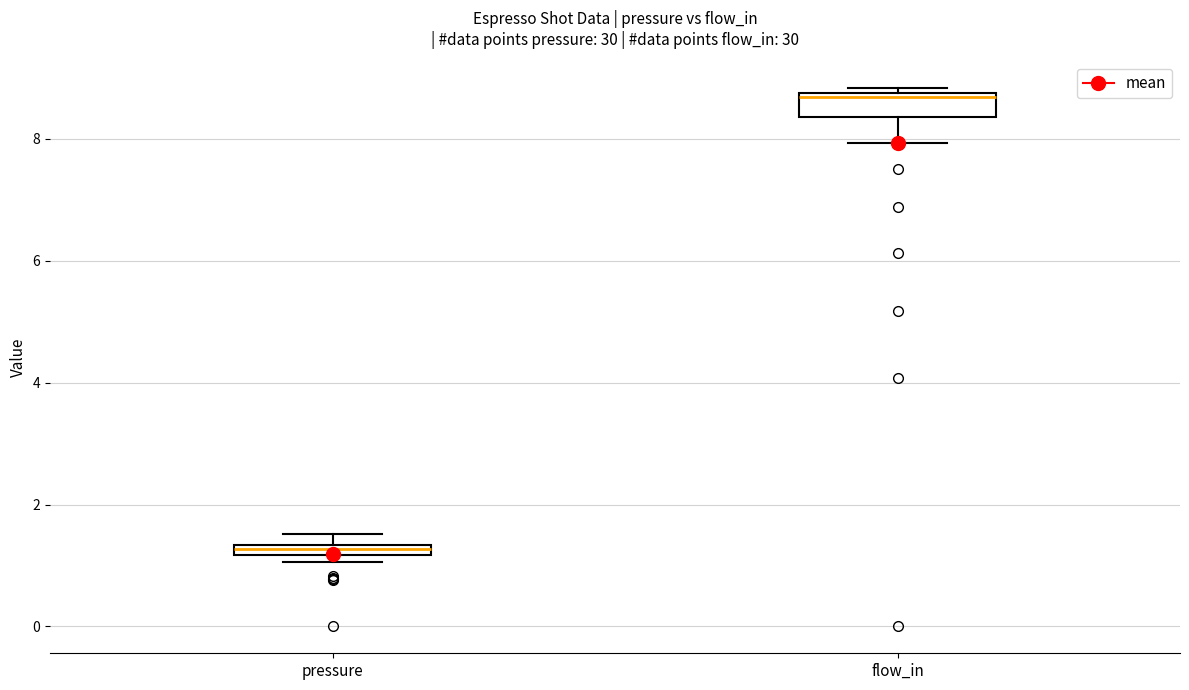

Where does the median line of the box for flow_in sit on the y-axis? The values are not printed on the chart, so give them approximately, as read against the axis.

8.6